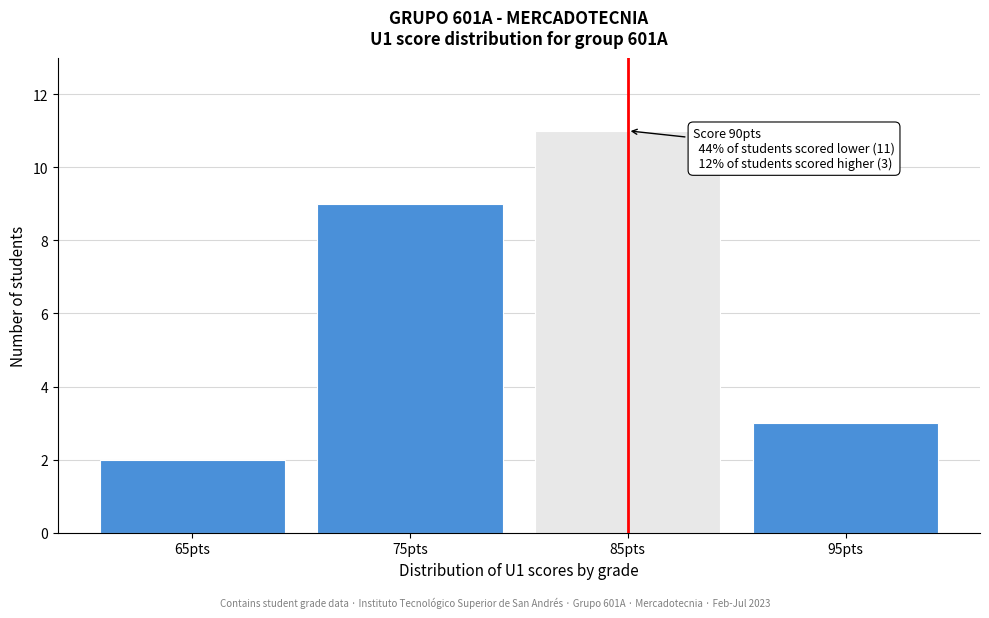

Reading right to left, transcribe all the data shown in this chart.

95pts=3	85pts=11	75pts=9	65pts=2